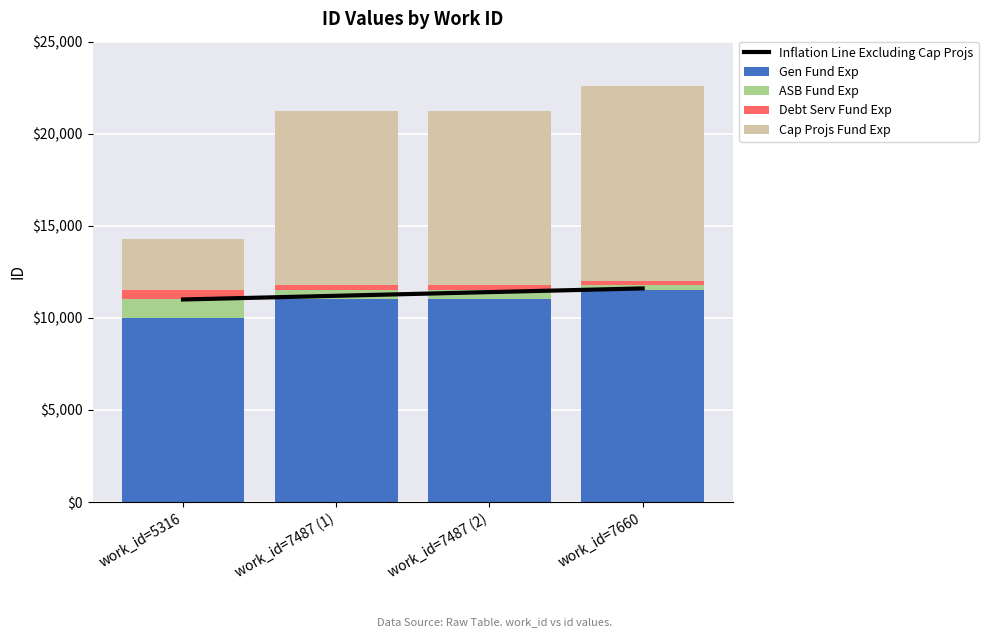

Reading right to left, what are all the values shown in this chart?

Inflation Line Excluding Cap Projs: 11600	11400	11200	11000
Gen Fund Exp: 11500	11000	11000	10000
ASB Fund Exp: 300	500	500	1000
Debt Serv Fund Exp: 200	300	300	500
Cap Projs Fund Exp: 10612	9425	9424	2794